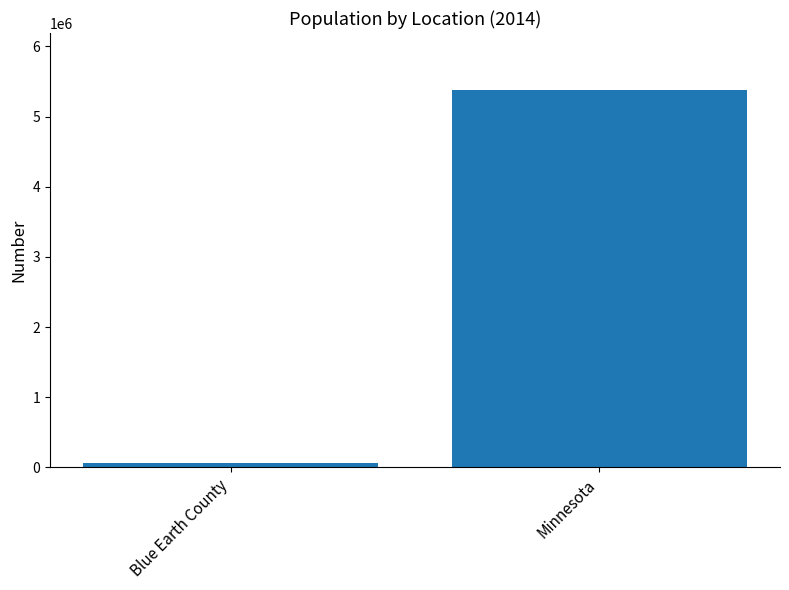

Reading left to right, list all the values displayed in this chart.

64720	5383661